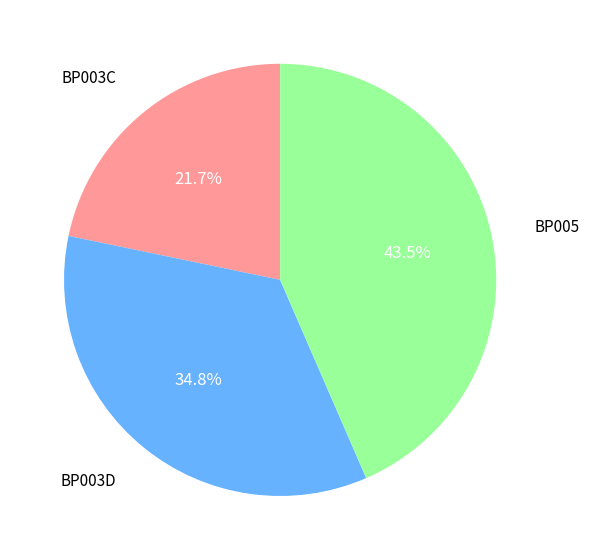

How many segments does this pie chart have?

3